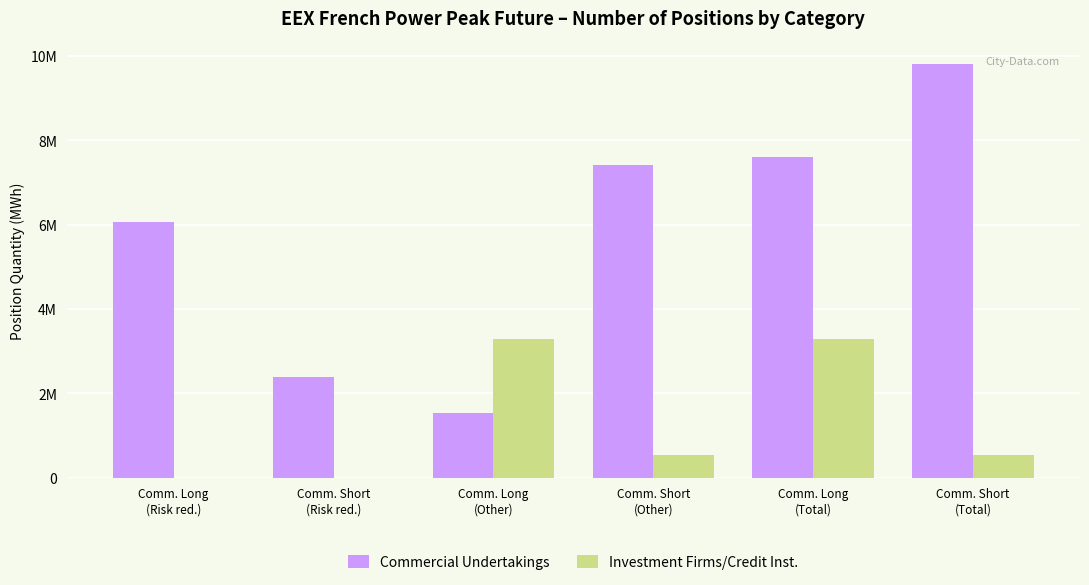

What position from the right is Comm. Short
(Risk red.)?

5